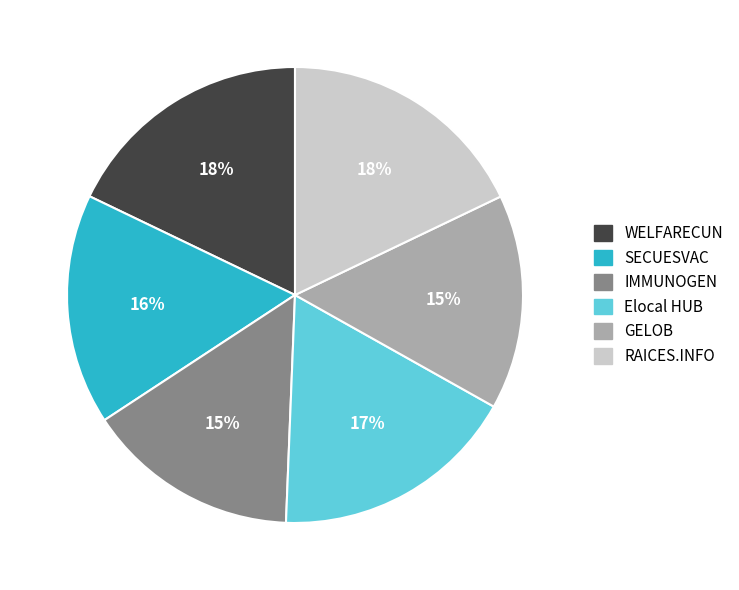

Between GELOB and WELFARECUN, which is larger?

WELFARECUN